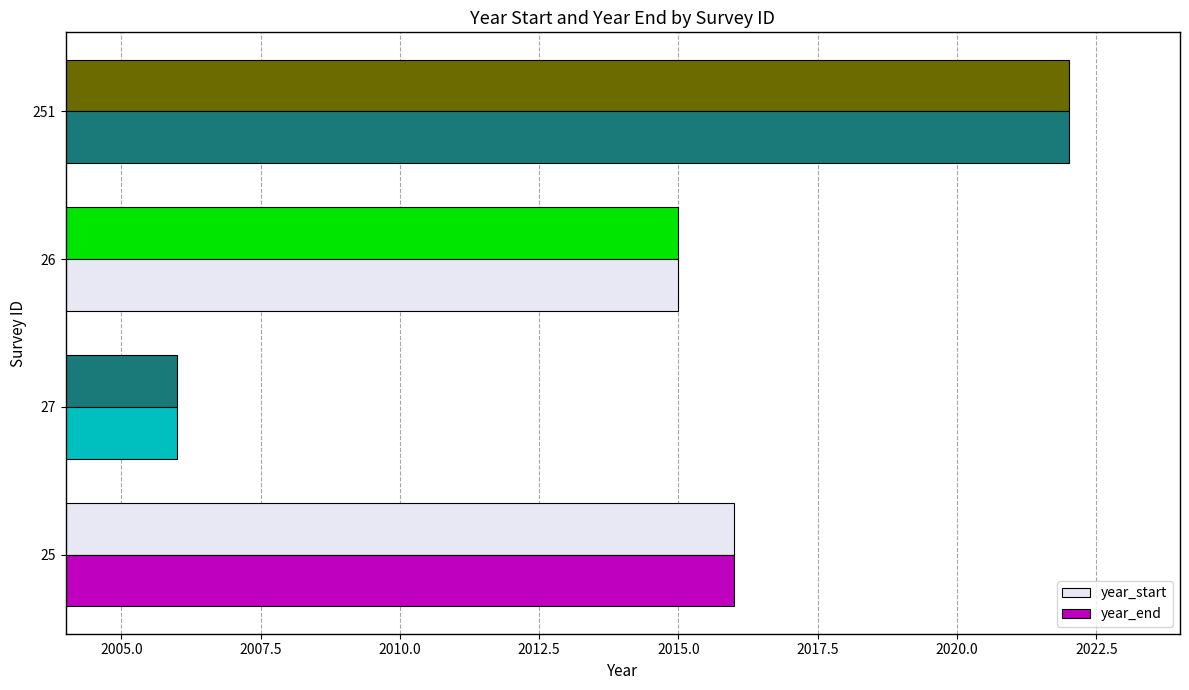

What is the greatest value displayed?

2022